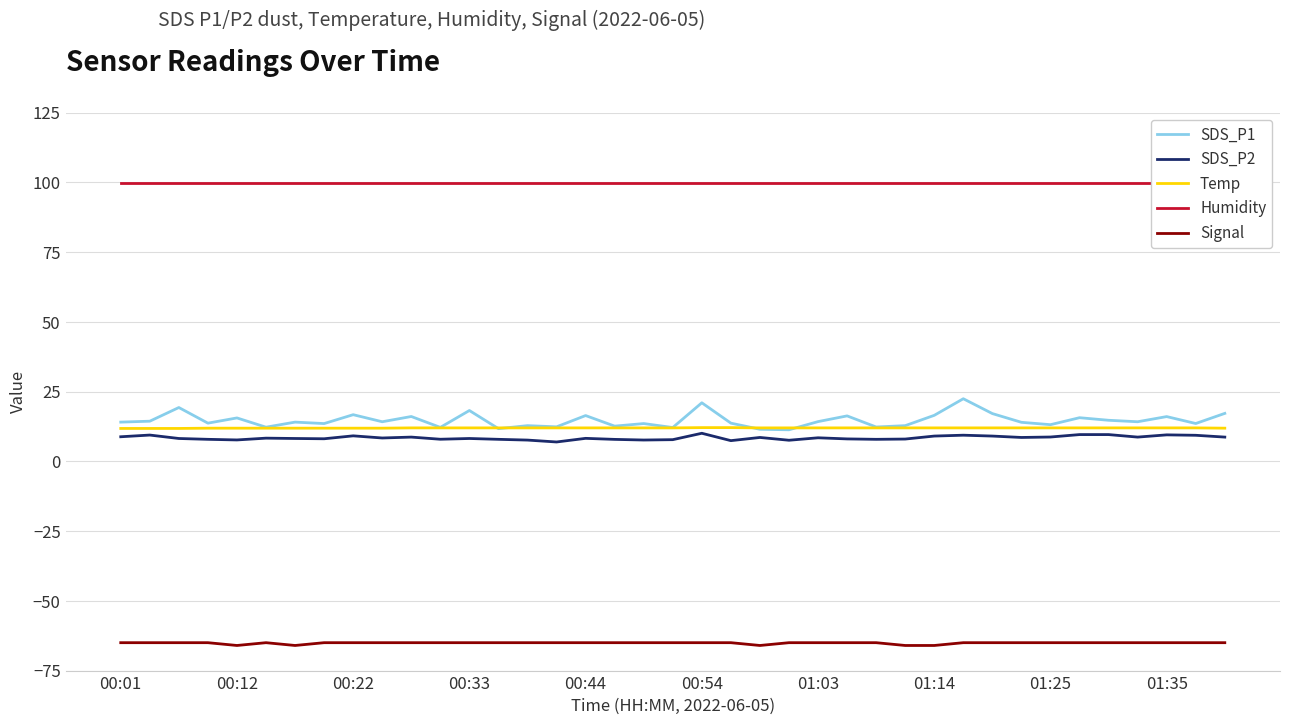

Which series has the widest spread of values?

SDS_P1